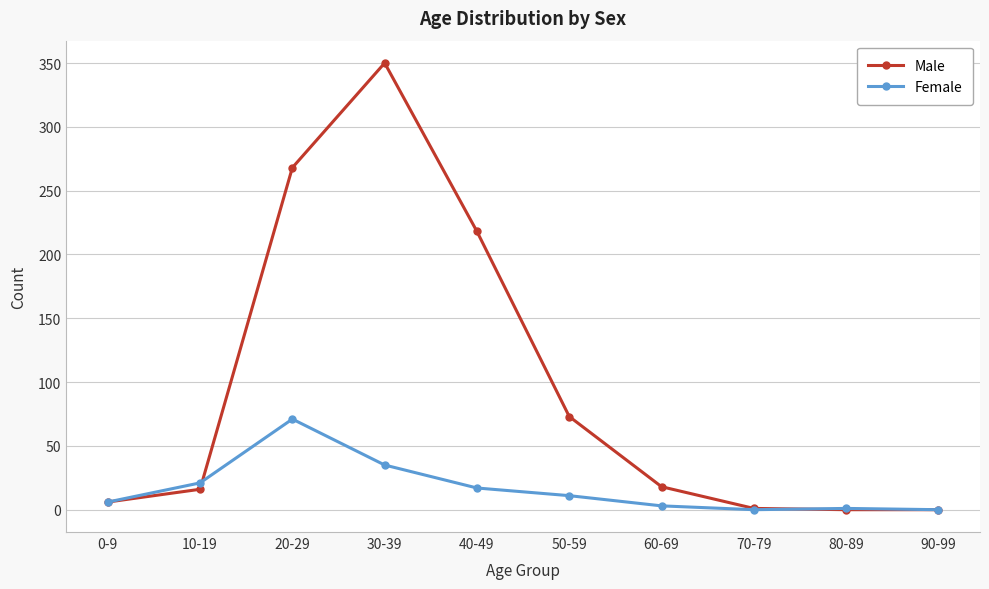

What is the label of the 10th point from the left?

90-99